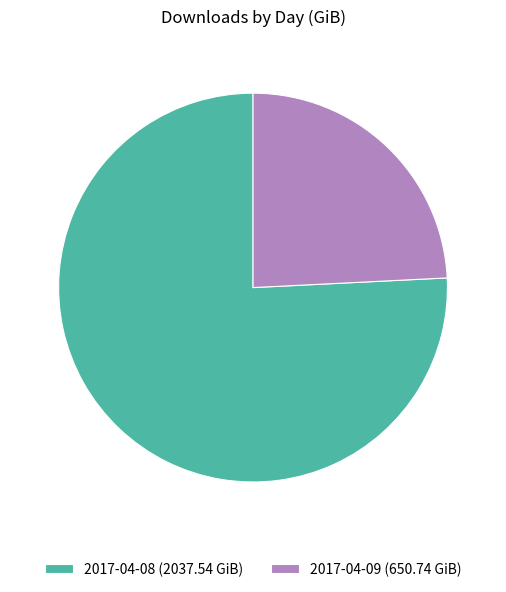

Is there any slice that represents more than half of the pie?

Yes